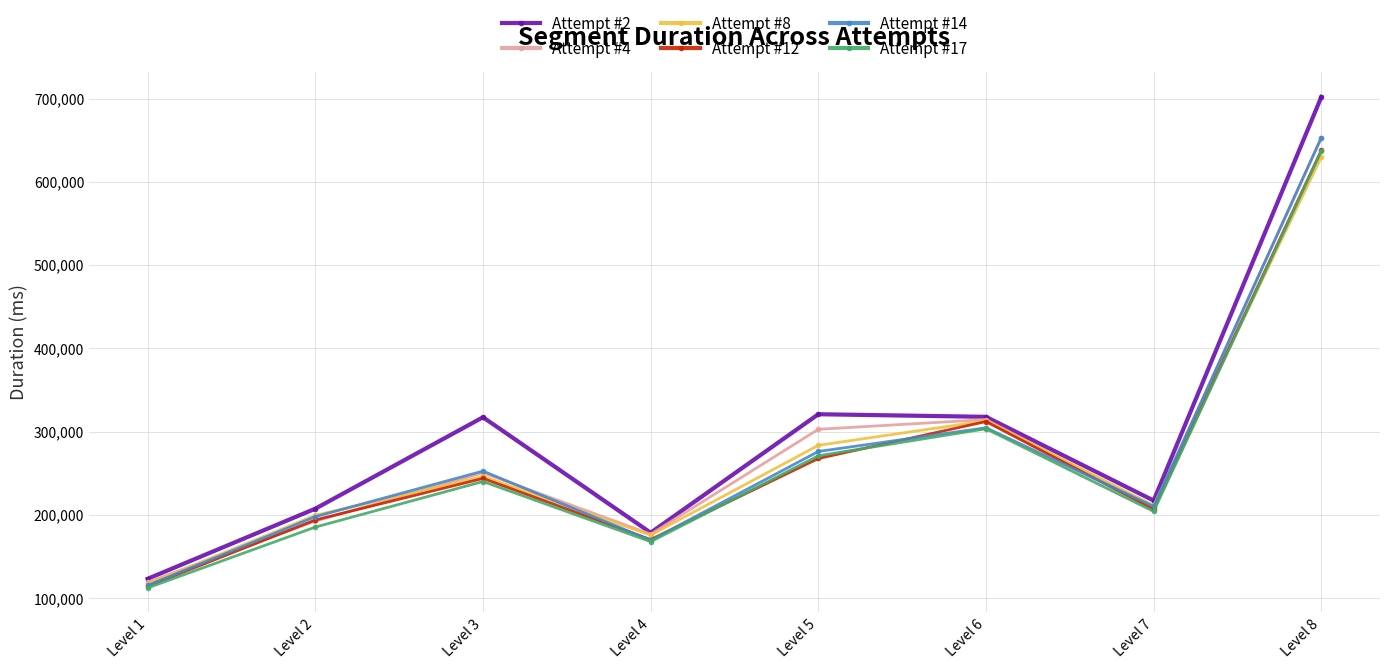

What is the value of the Attempt #4 point at the 4th from the left?

176853